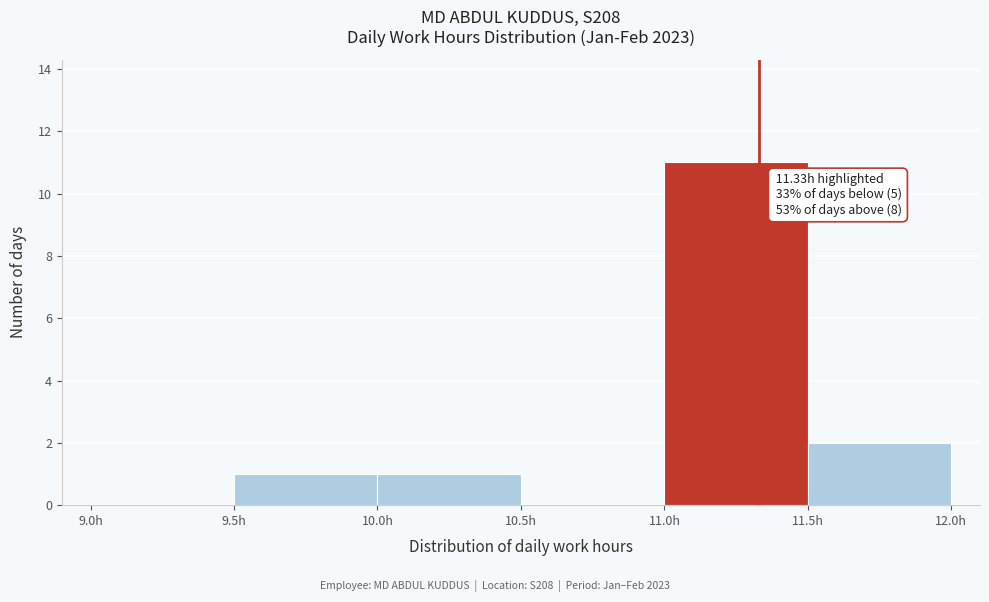

Which range on the x-axis has the tallest bar?

11.0 to 11.5